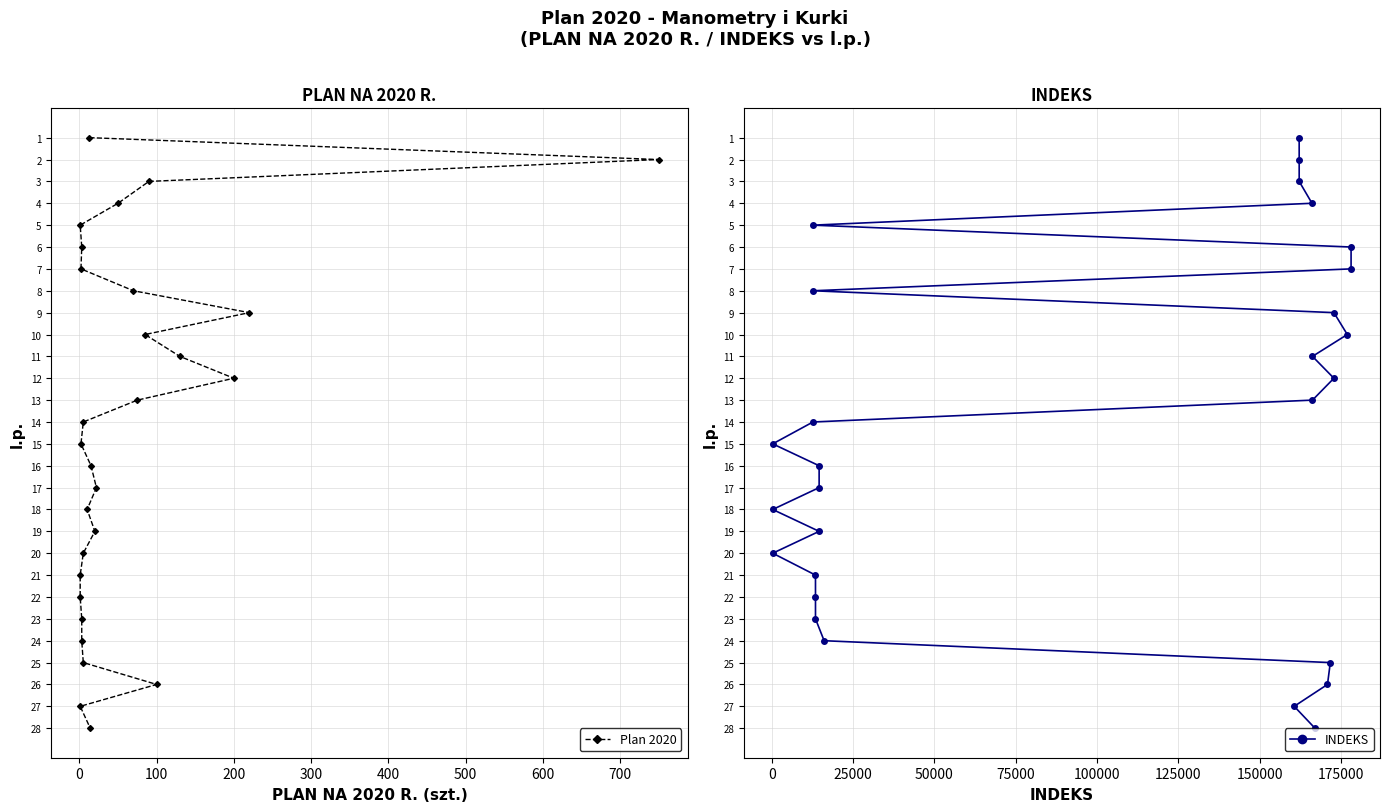

True or false: Plan 2020 and INDEKS intersect in this chart.

False